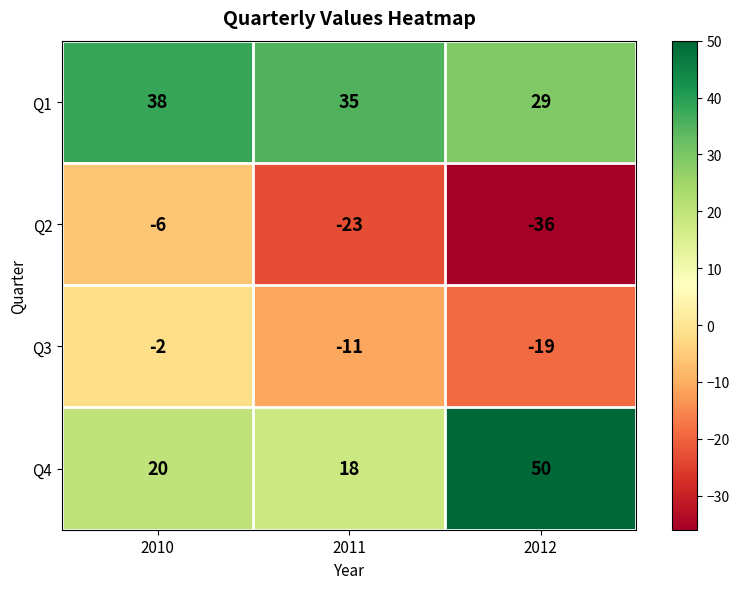

How many Q1 values are between 29 and 38?

3